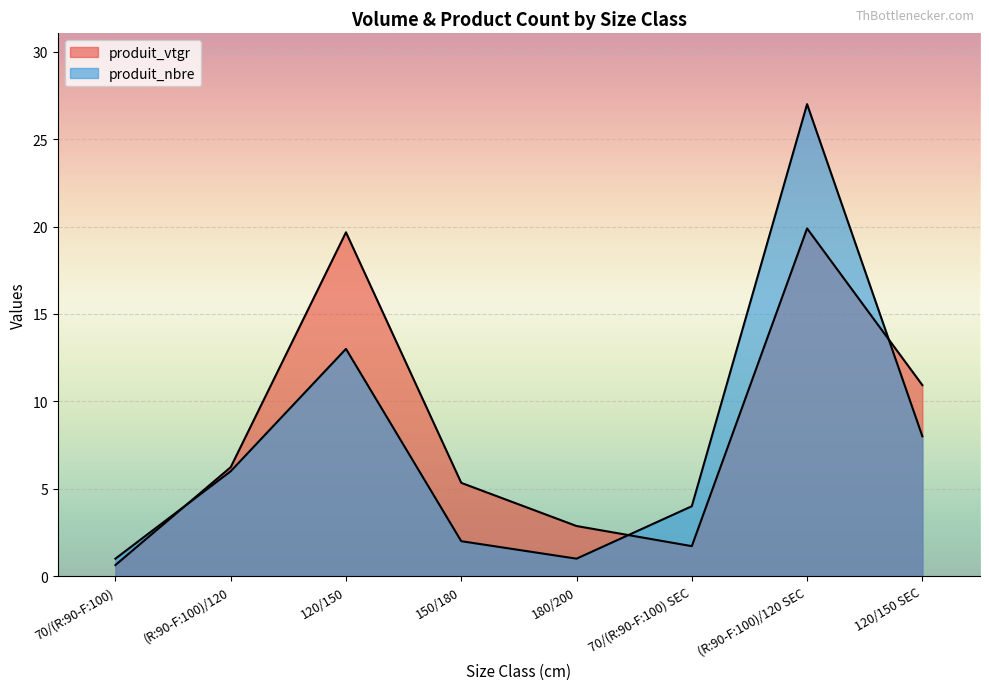

True or false: produit_nbre has more than 1 points higher than both neighbors.

True